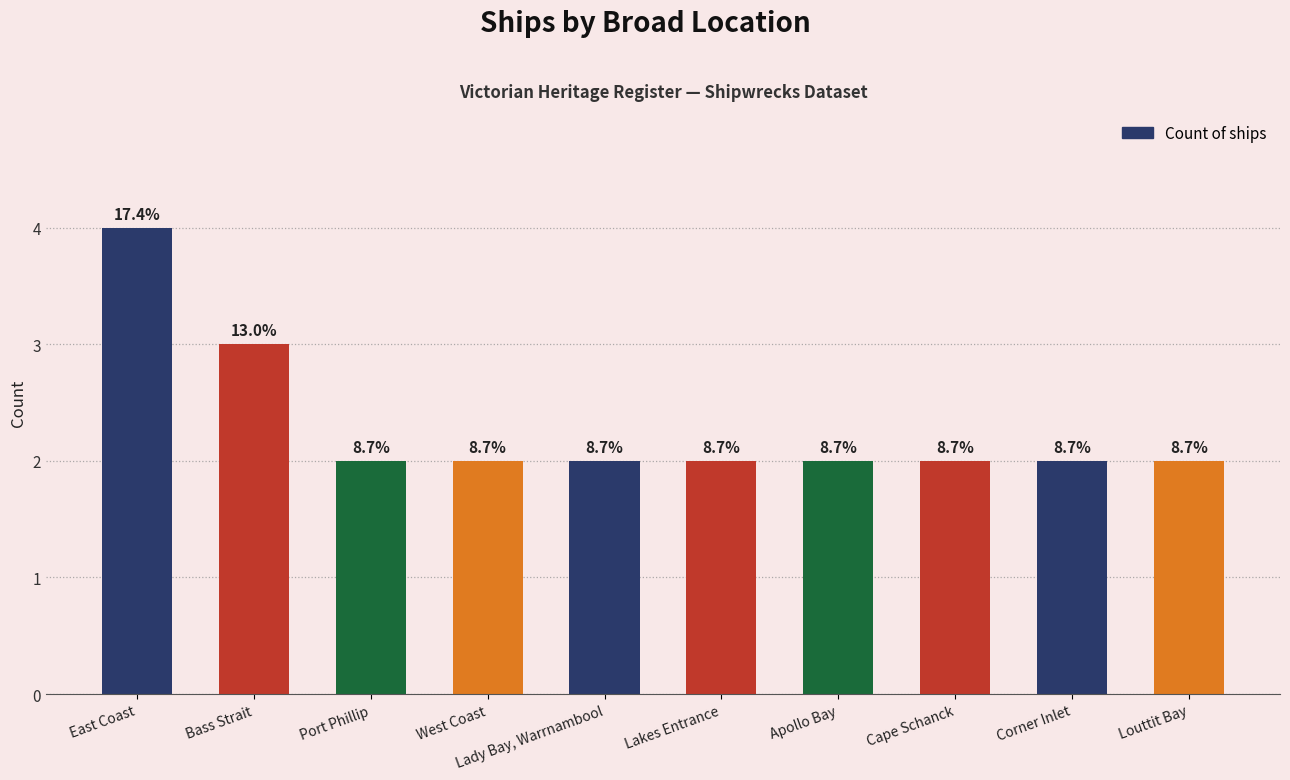

Reading left to right, list all the values displayed in this chart.

4	3	2	2	2	2	2	2	2	2